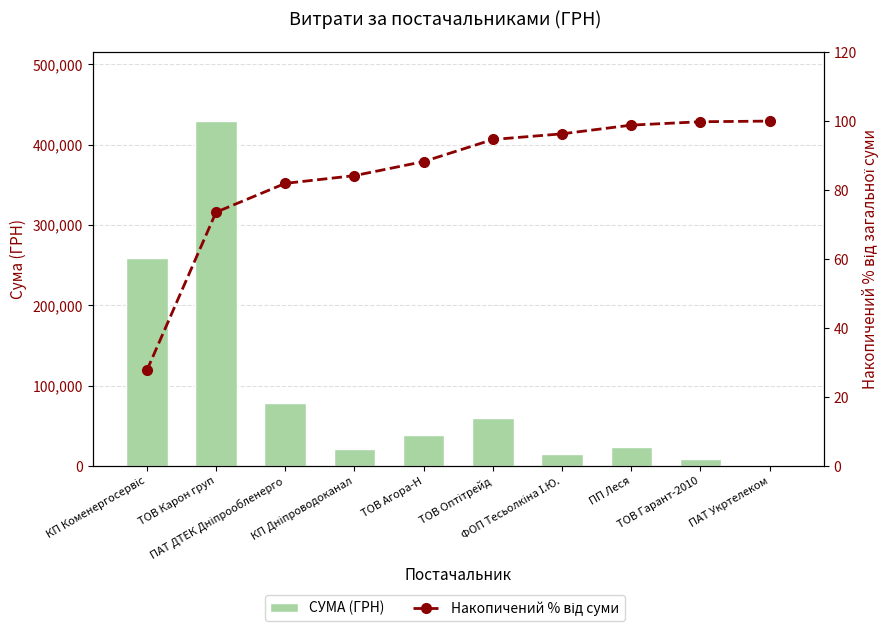

What is the maximum value for СУМА (ГРН)?

429254.7